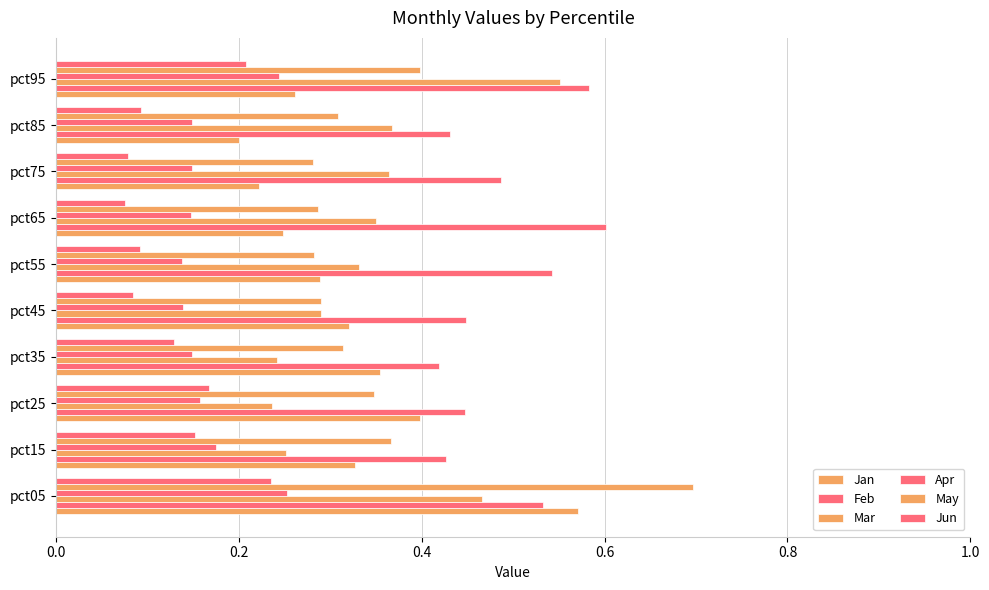

What is the difference between the second highest and minimum values in the Apr series?

0.1